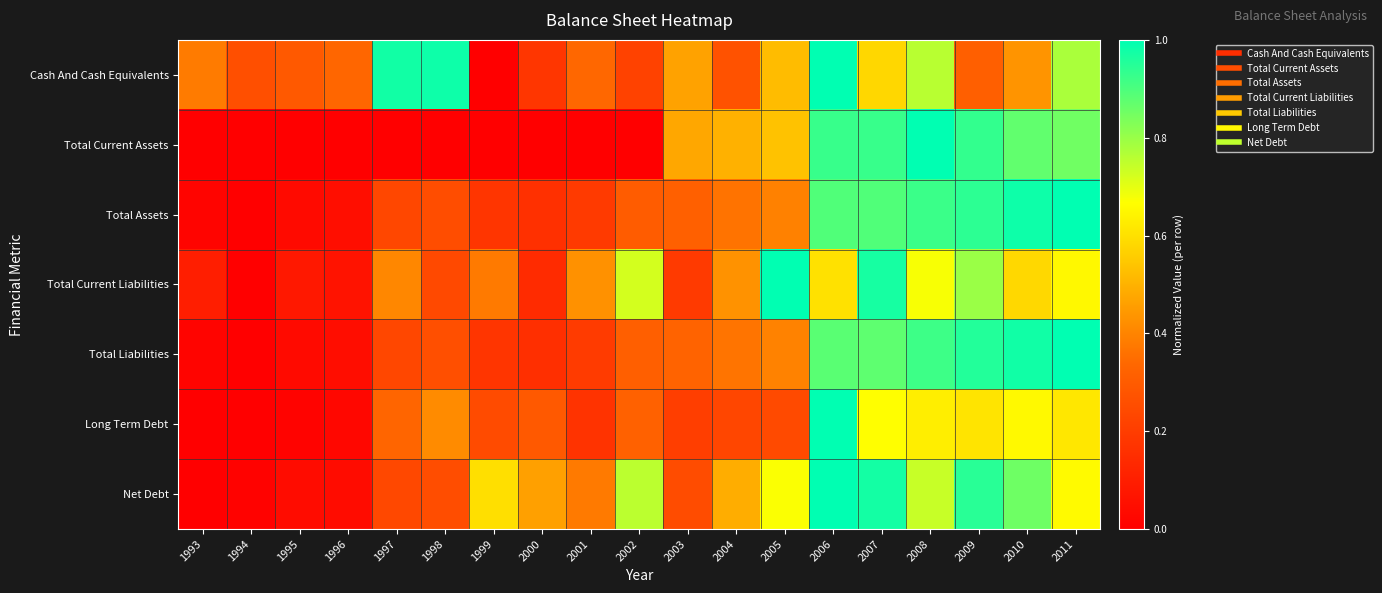

What is the difference between the highest and lowest values at 2011?

0.4